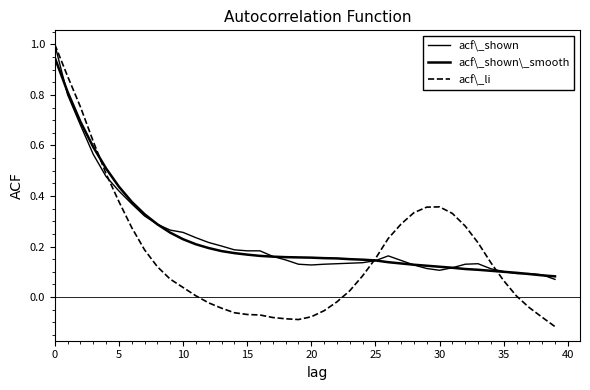

At how many categories does at least one series exceed 0?

40